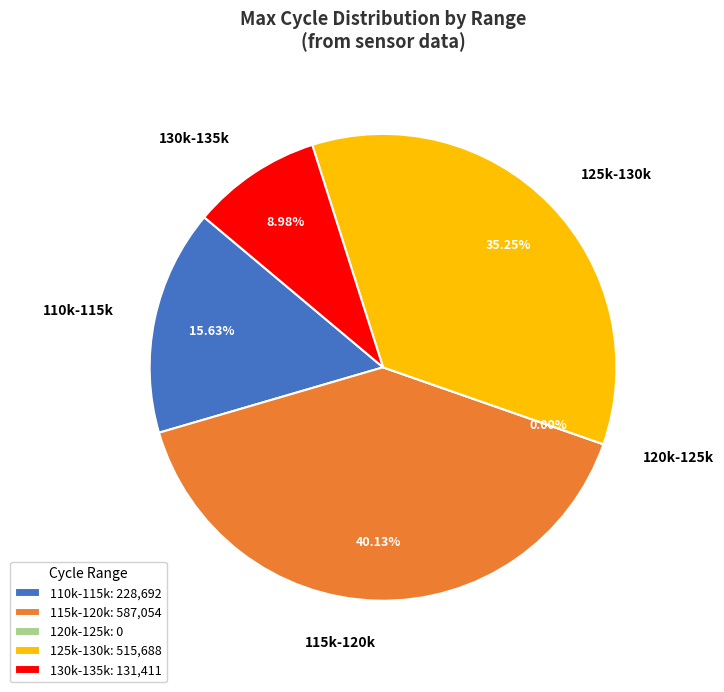

Does any single category account for the majority?

No